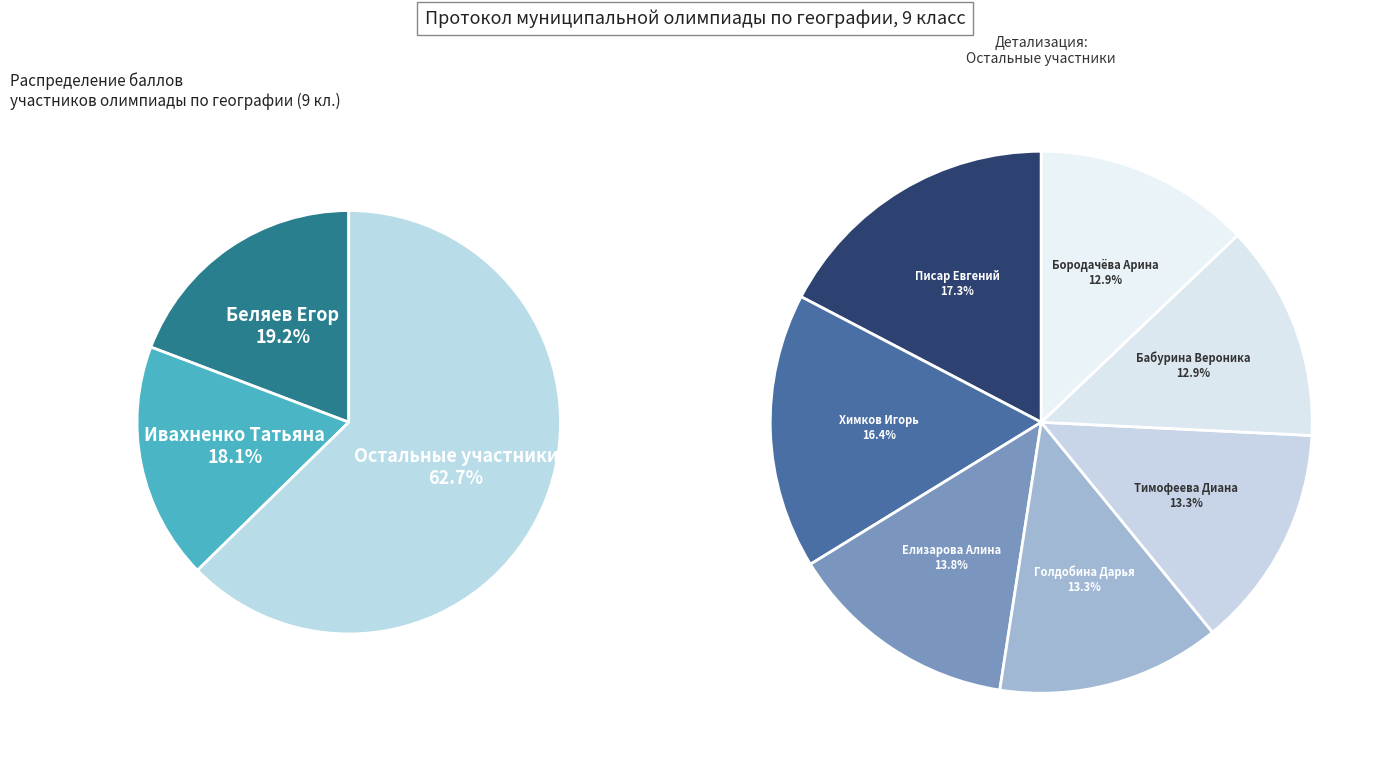

Rank the categories by value from lowest to highest.

Бабурина Вероника, Бородачёва Арина, Голдобина Дарья, Тимофеева Диана, Елизарова Алина, Химков Игорь, Писар Евгений, Ивахненко Татьяна, Беляев Егор